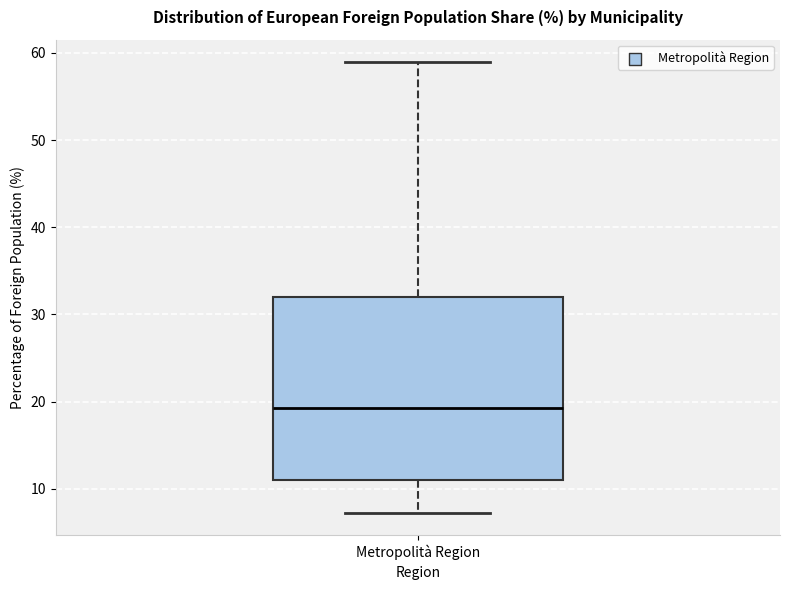

Read this box plot against the y-axis: the position of the median line, the range covered by the box, and the ends of both whiskers. The values are not printed on the chart, so give them approximately, as read against the axis.

median 19, box 11 to 32, whiskers 7 to 59